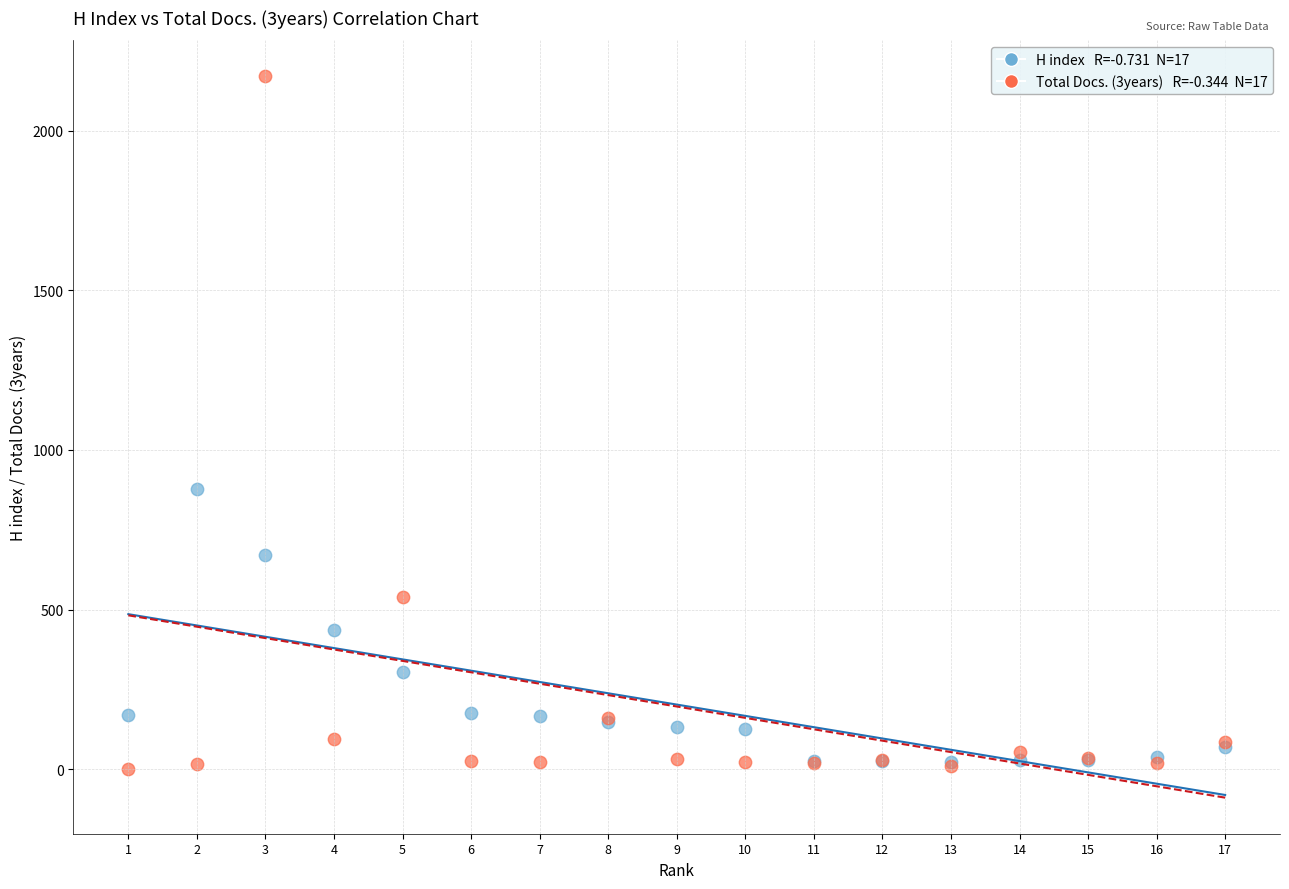

Across all series, what Y value is closest to 1085?

878